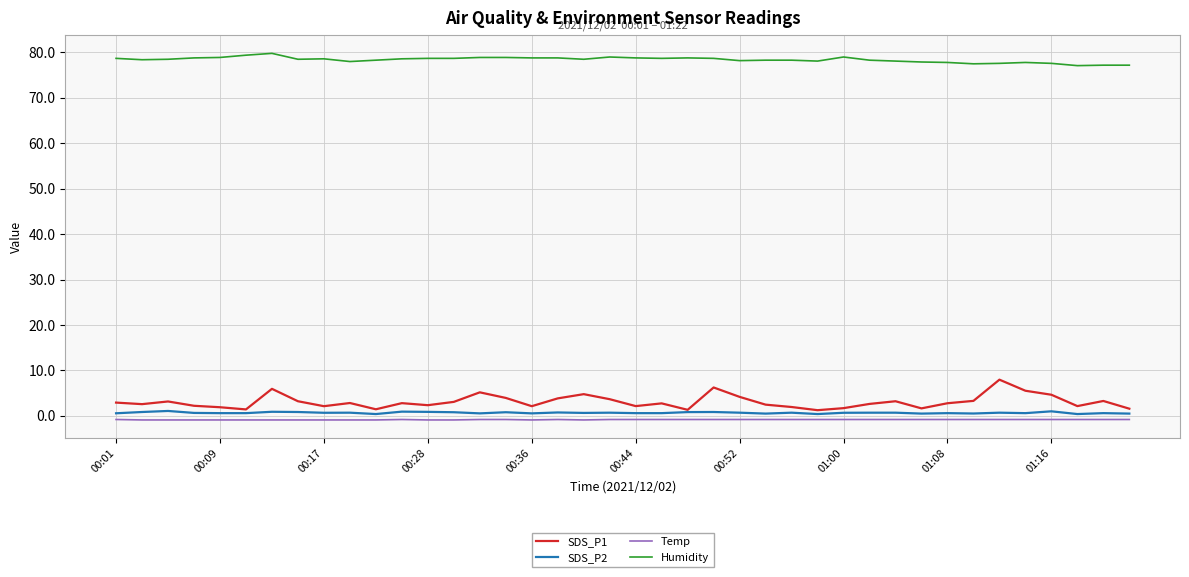

What is the maximum value for SDS_P1?

8.0